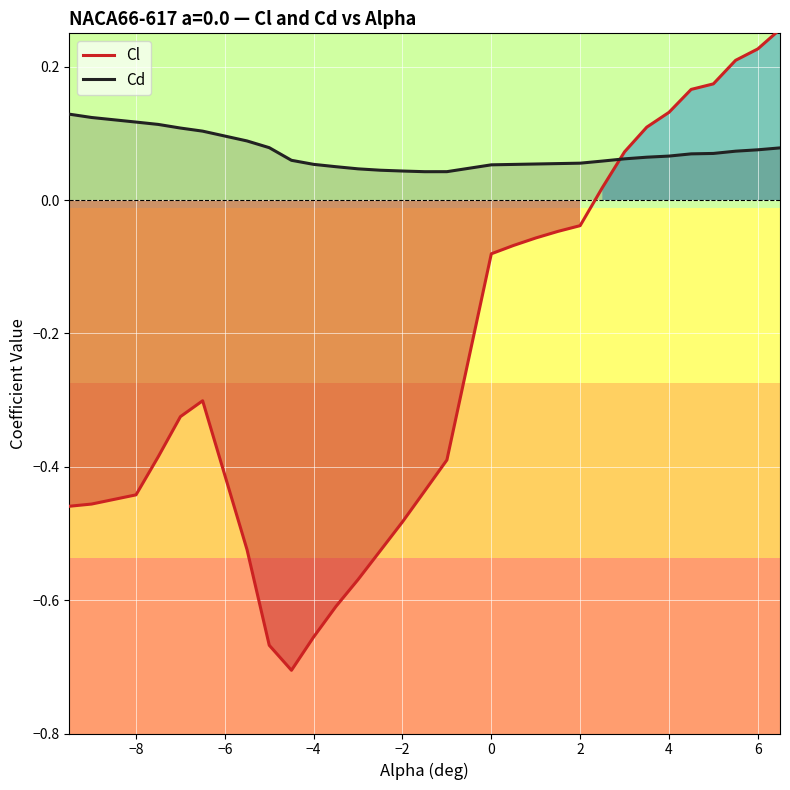

Which series has the widest spread of values?

Cl